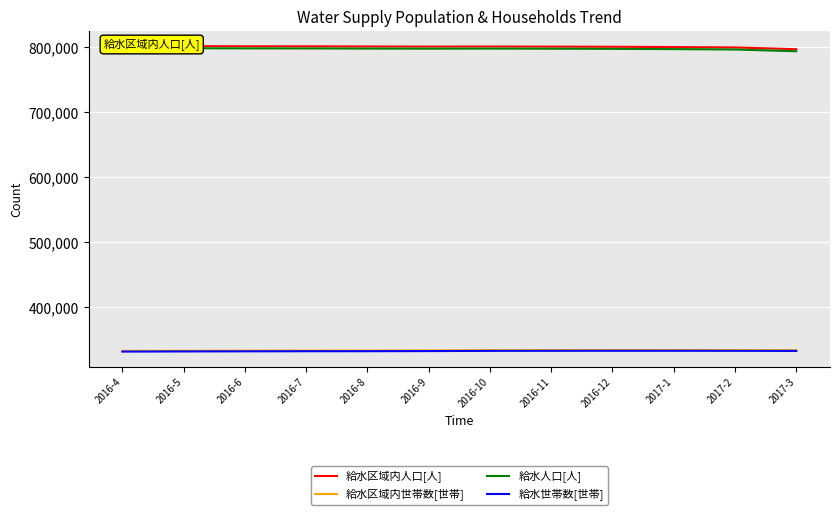

At 2016-10, list the series in order from smallest to largest.

給水世帯数[世帯], 給水区域内世帯数[世帯], 給水人口[人], 給水区域内人口[人]